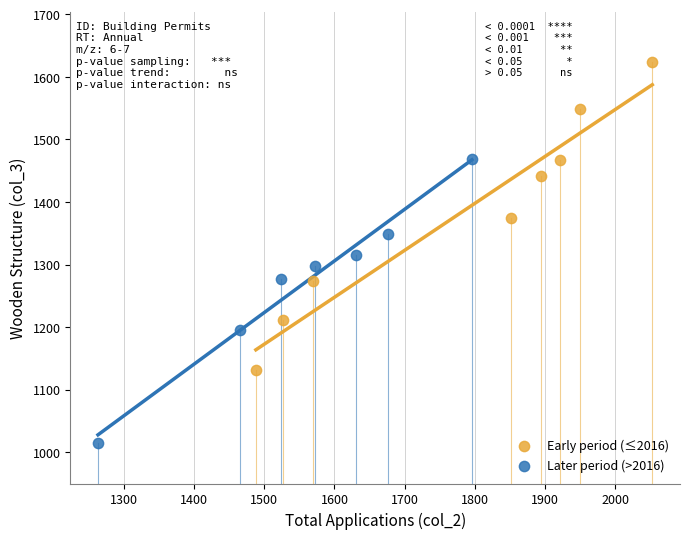

Which series has the widest spread of Y values?

Early period (≤2016)